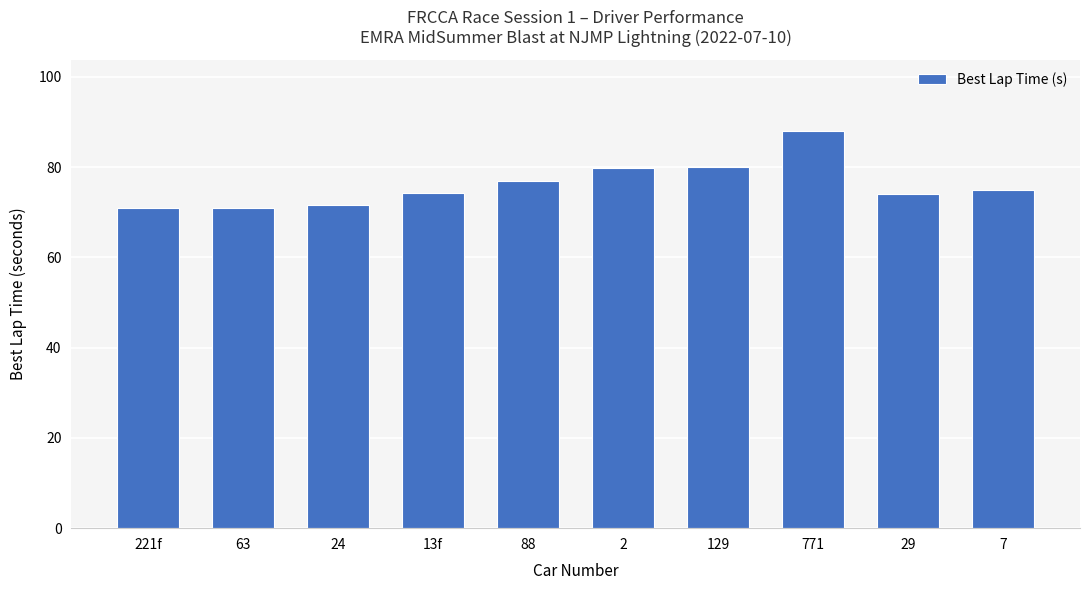

How many bars are there in total?

10